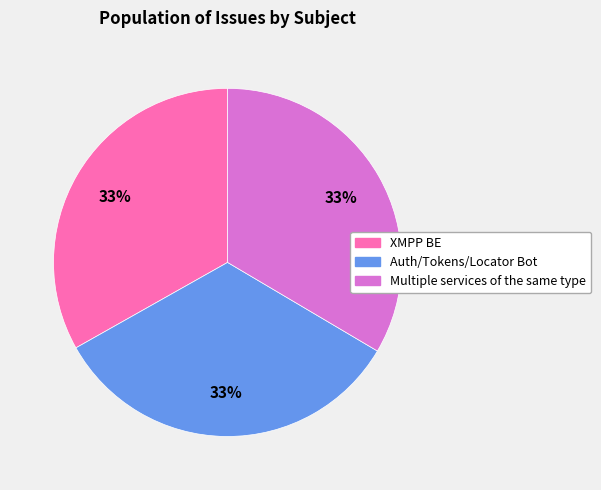

Is it true that XMPP BE is 33% of the pie?

True